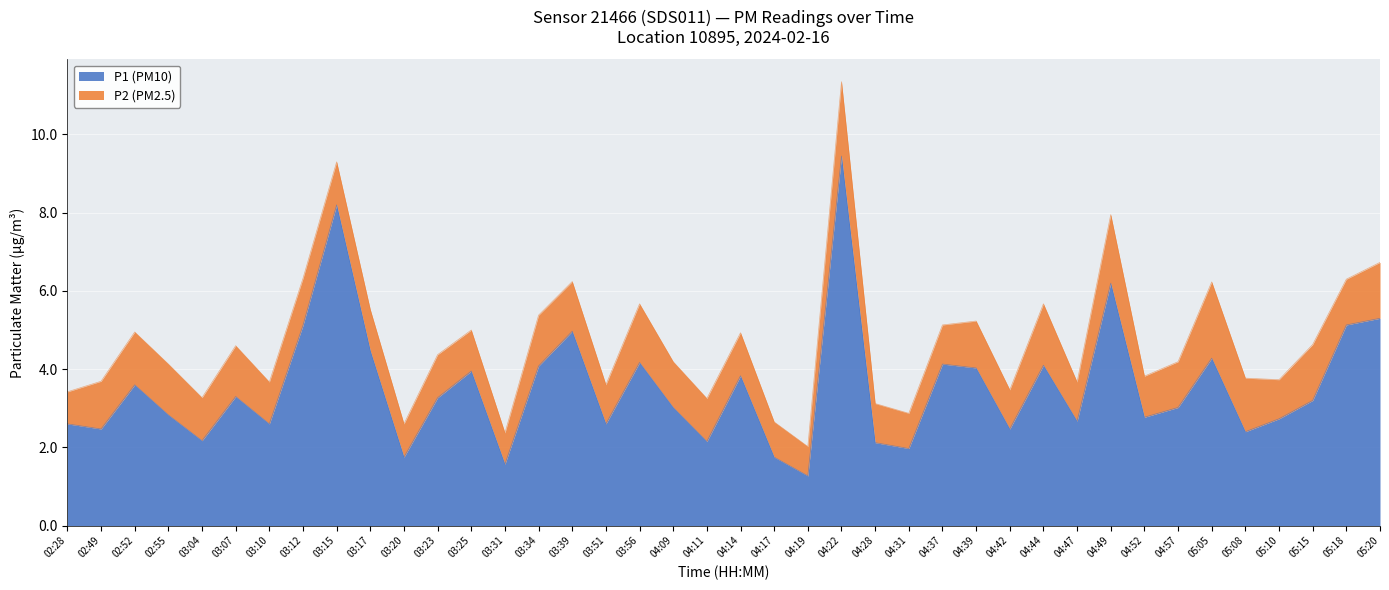

Which category has the lowest value across all series?

04:19